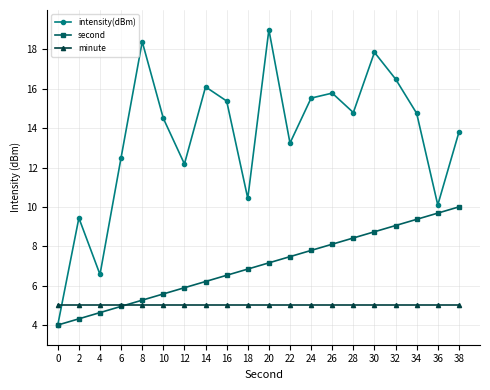

How many categories are shown in the chart?

20